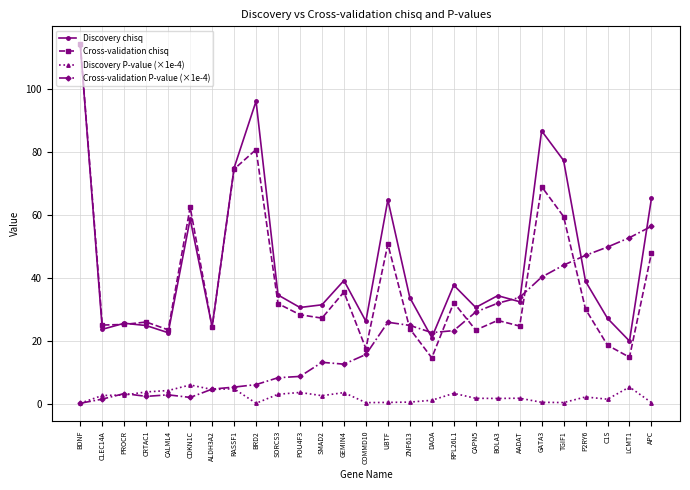

Which series has the largest range (max minus min)?

Cross-validation chisq